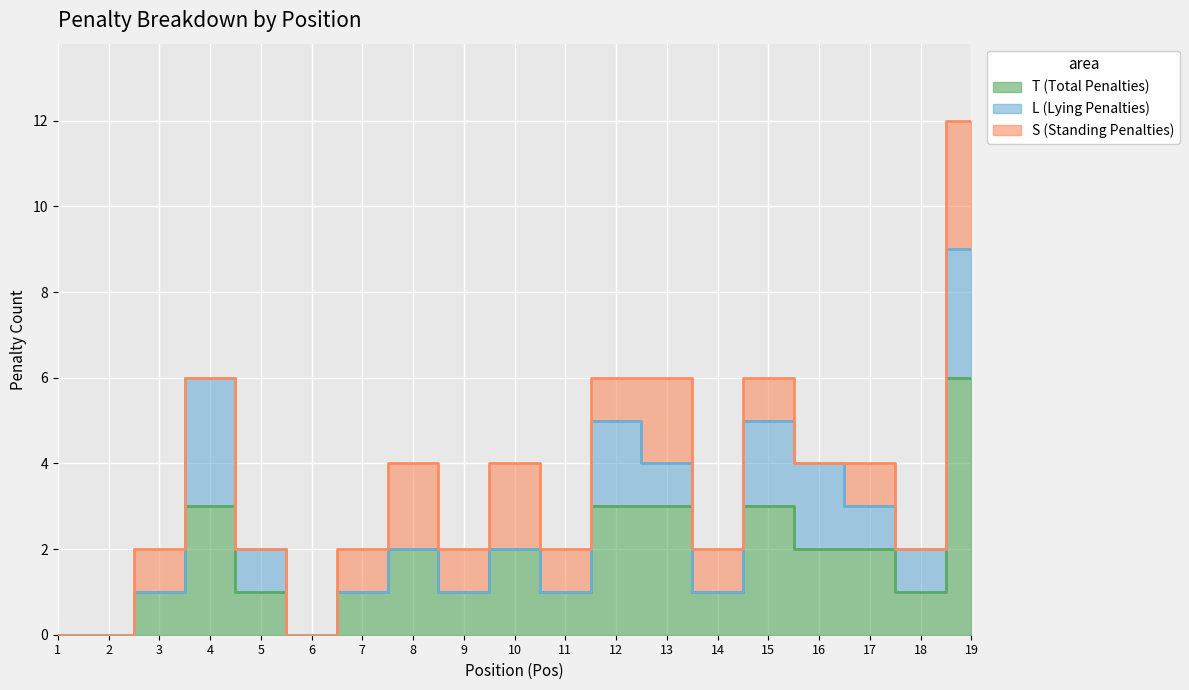

The L (Lying Penalties) series shows 1 at 17. True or false?

True